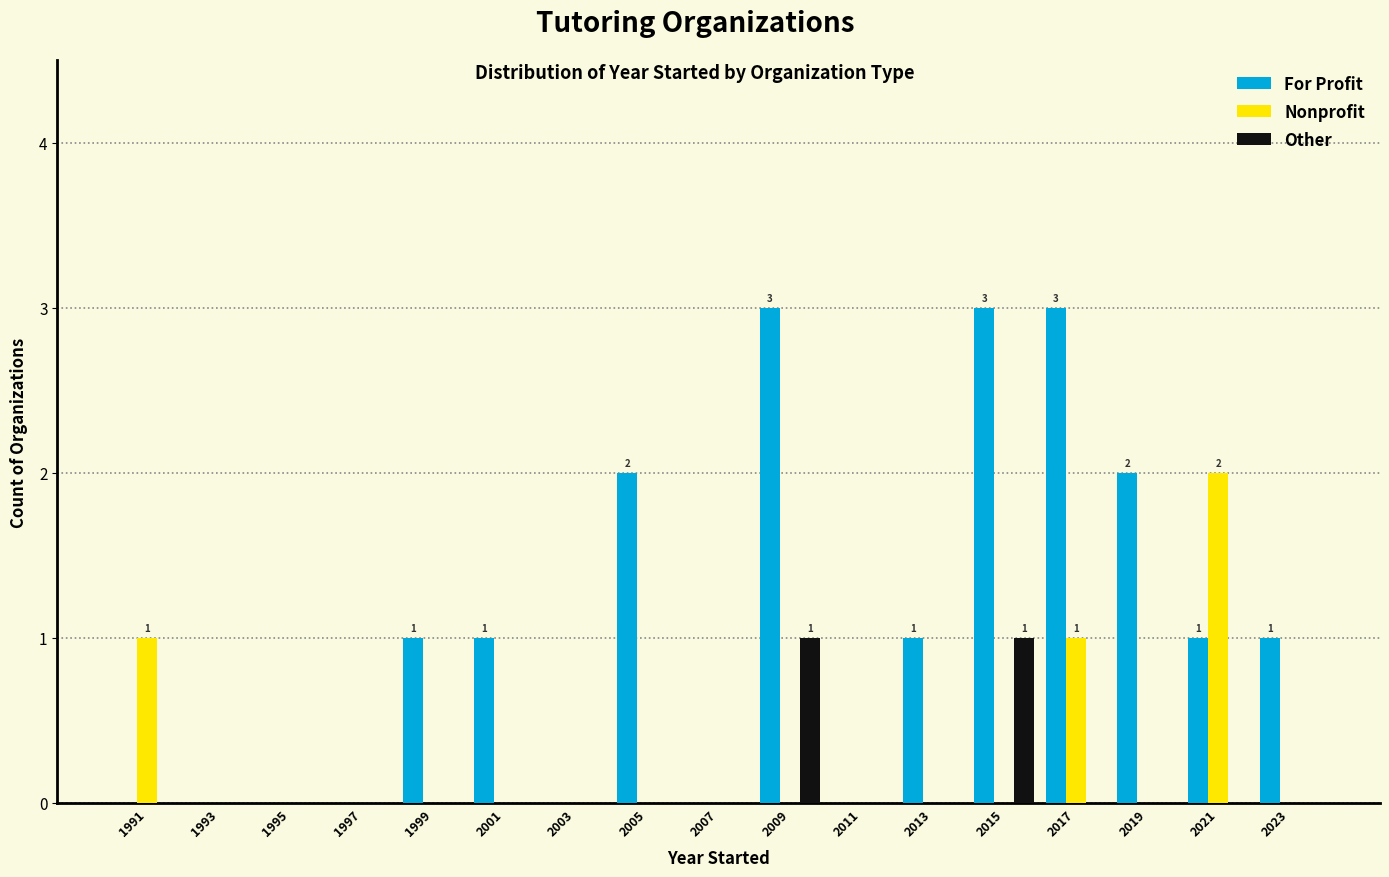

Reading left to right, list all the values displayed in this chart.

For Profit: 1991=0	1993=0	1995=0	1997=0	1999=1	2001=1	2003=0	2005=2	2007=0	2009=3	2011=0	2013=1	2015=3	2017=3	2019=2	2021=1	2023=1
Nonprofit: 1991=1	1993=0	1995=0	1997=0	1999=0	2001=0	2003=0	2005=0	2007=0	2009=0	2011=0	2013=0	2015=0	2017=1	2019=0	2021=2	2023=0
Other: 1991=0	1993=0	1995=0	1997=0	1999=0	2001=0	2003=0	2005=0	2007=0	2009=1	2011=0	2013=0	2015=1	2017=0	2019=0	2021=0	2023=0